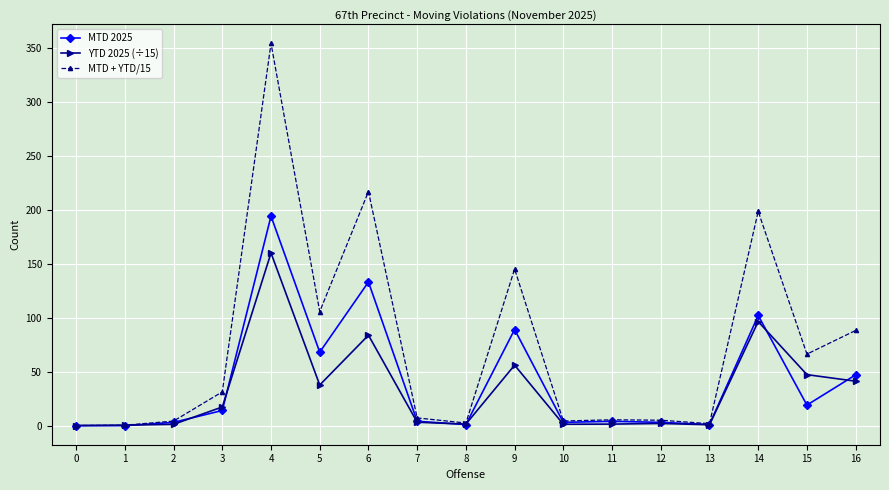

What is the value of the MTD + YTD/15 point at the 14th from the left?

1.8